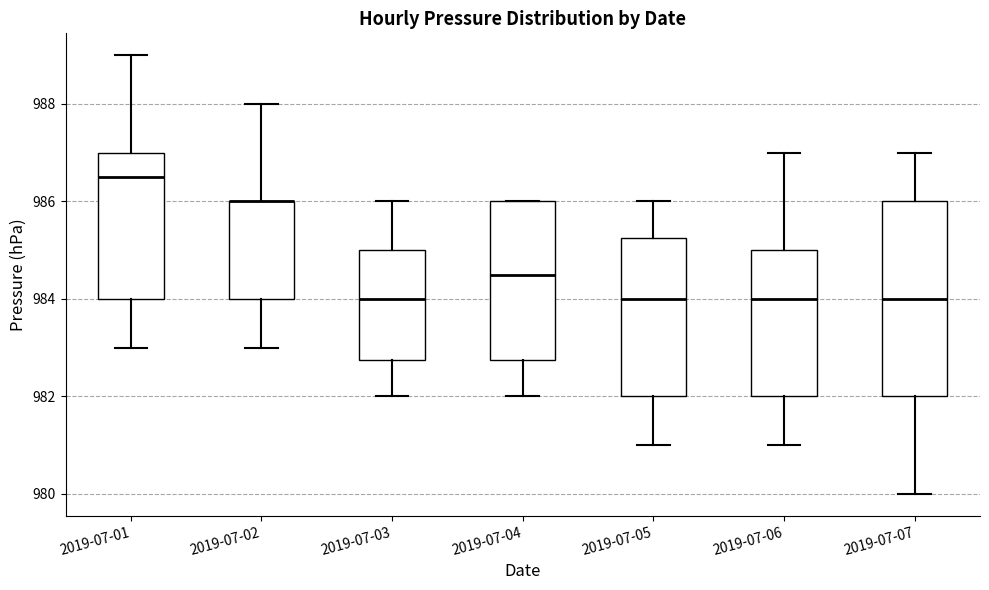

Where does the lower whisker of the box for 2019-07-04 end on the y-axis? The values are not printed on the chart, so give them approximately, as read against the axis.

982.0